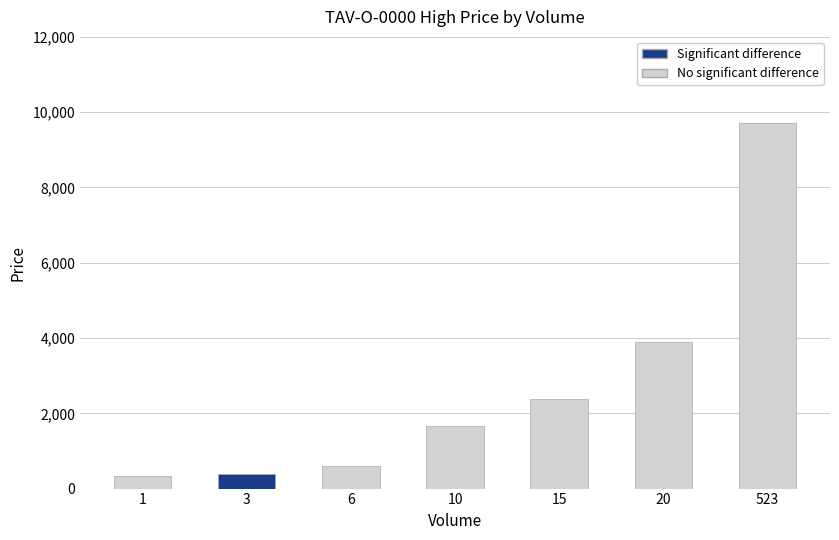

True or false: the data shows 3906.2 at 20.

True